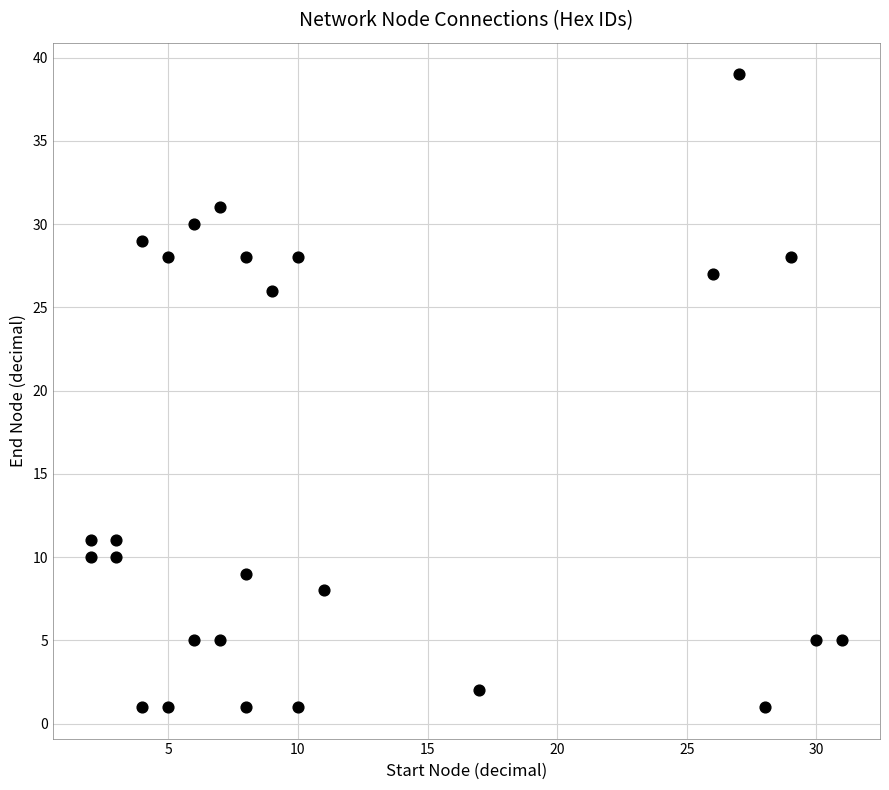

What is the range of Y values (max minus min)?

38